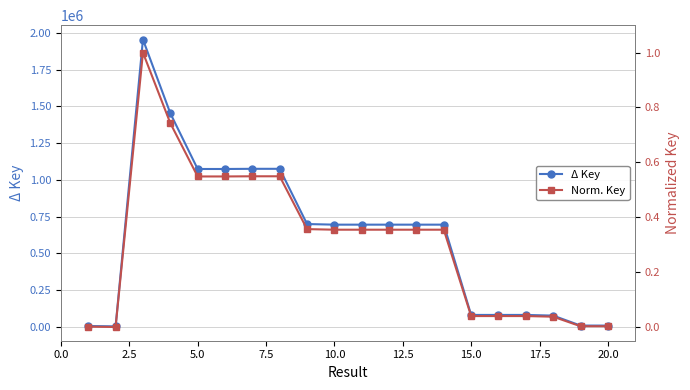

True or false: Δ Key has more than 1 interior local peaks.

True